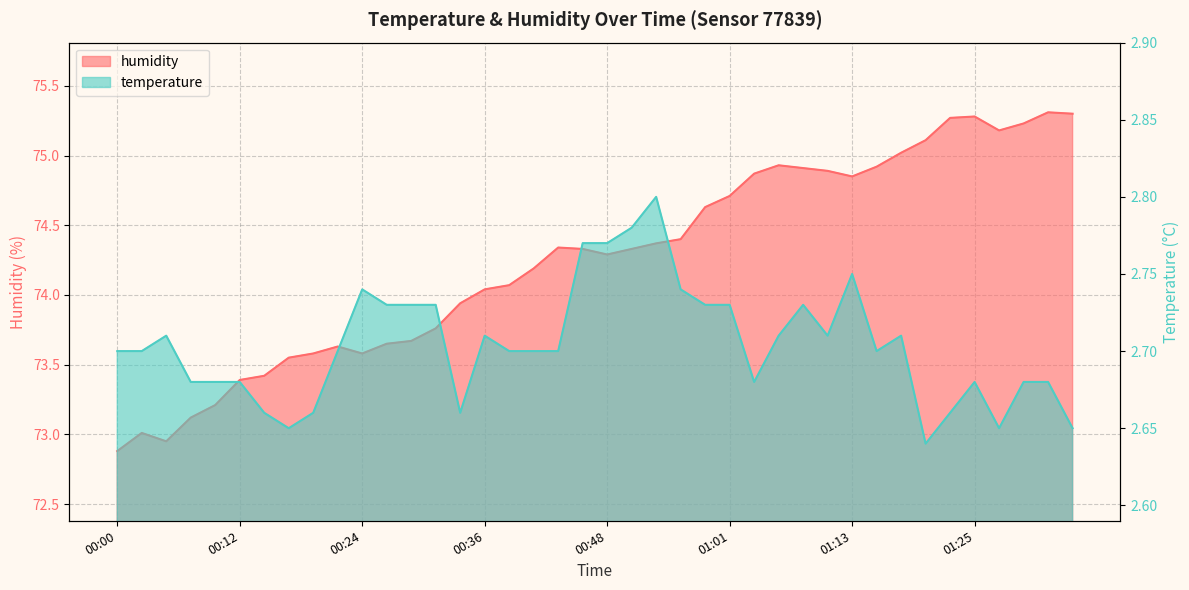

At which label does humidity first exceed 74?

00:36